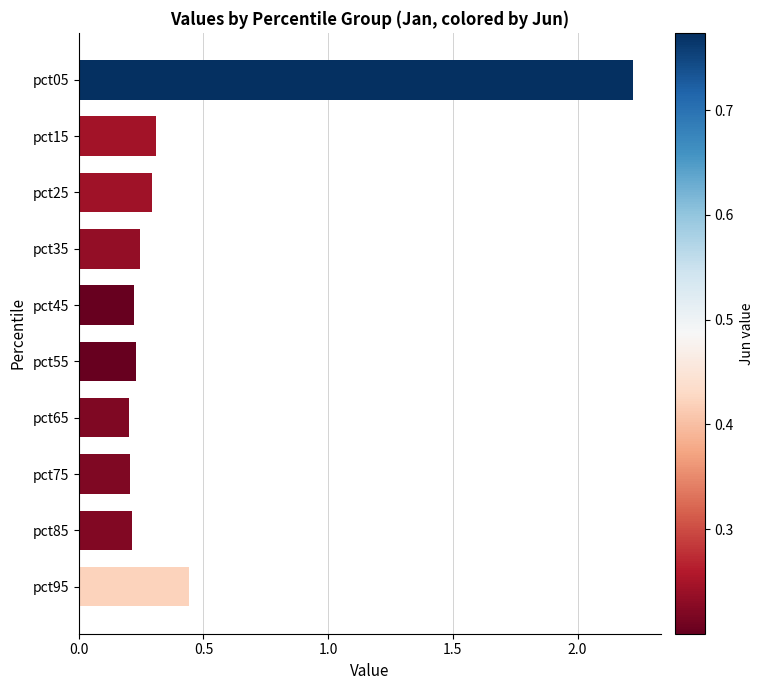

What is the average value?

0.5